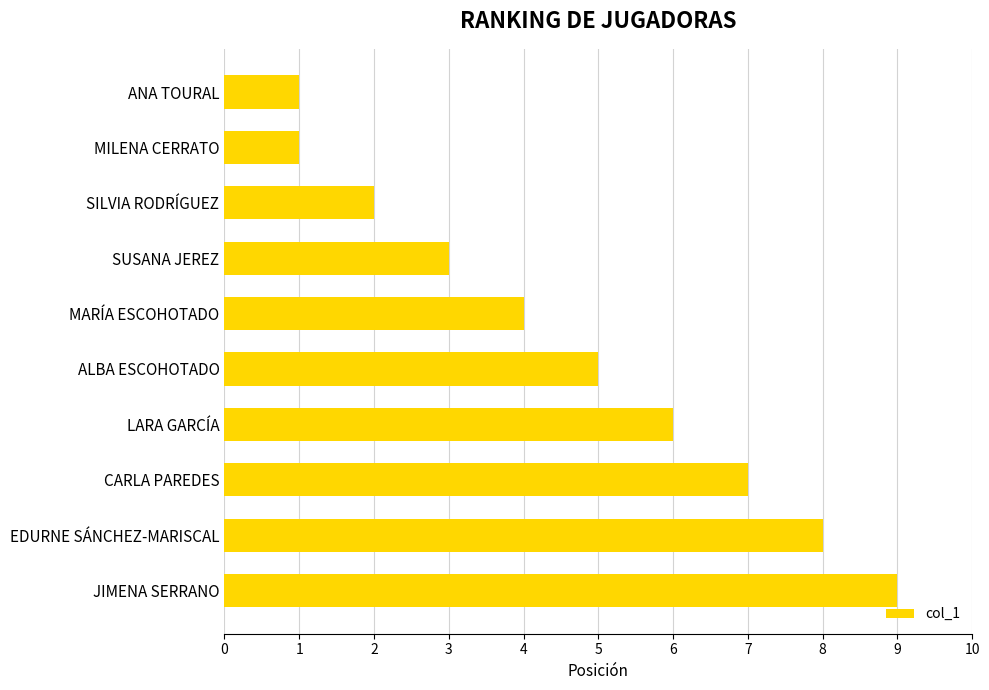

Reading top to bottom, list all the values displayed in this chart.

1	1	2	3	4	5	6	7	8	9